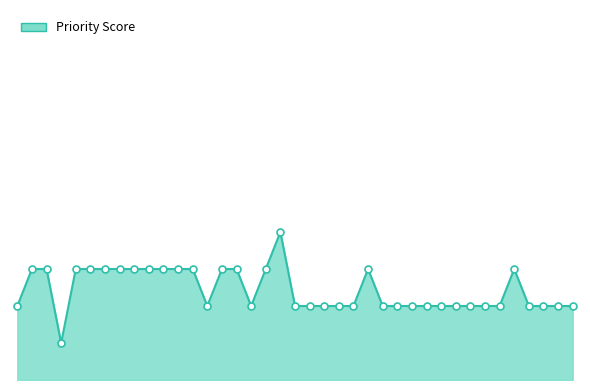

What is the ratio of the value at 36 to the value at 8?

0.7